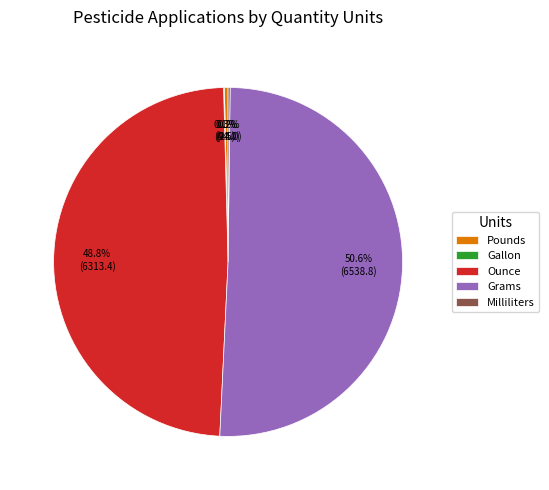

What is the largest slice in the pie chart?

Grams